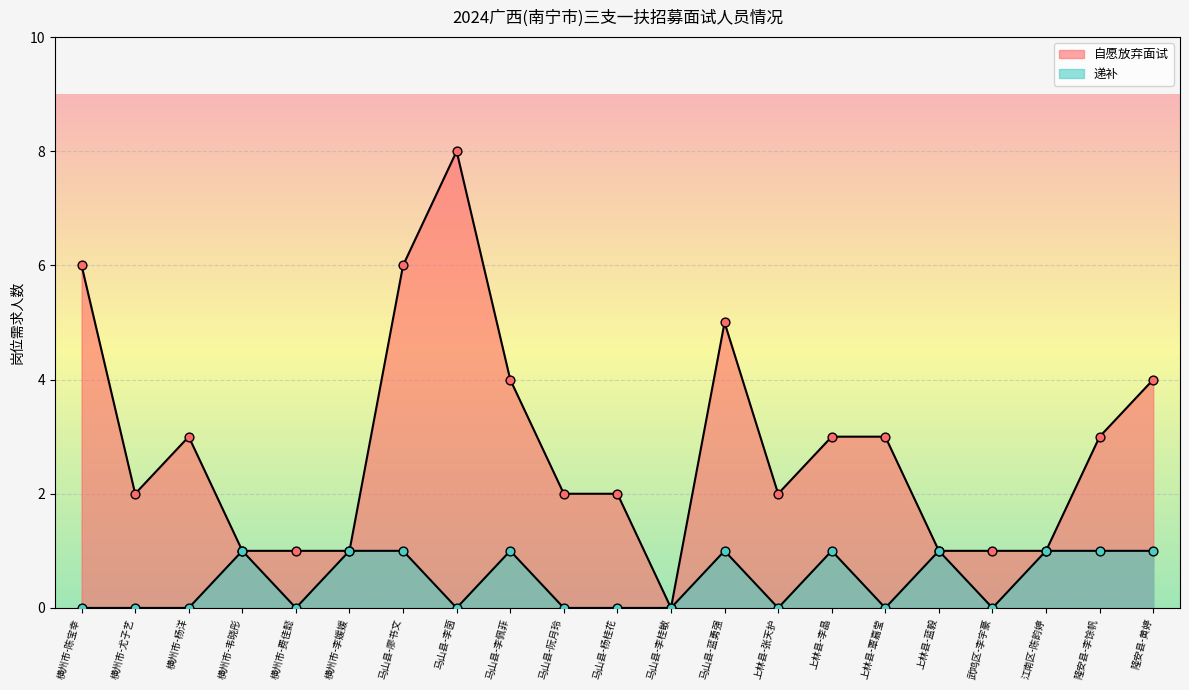

At how many categories does at least one series exceed 7?

1